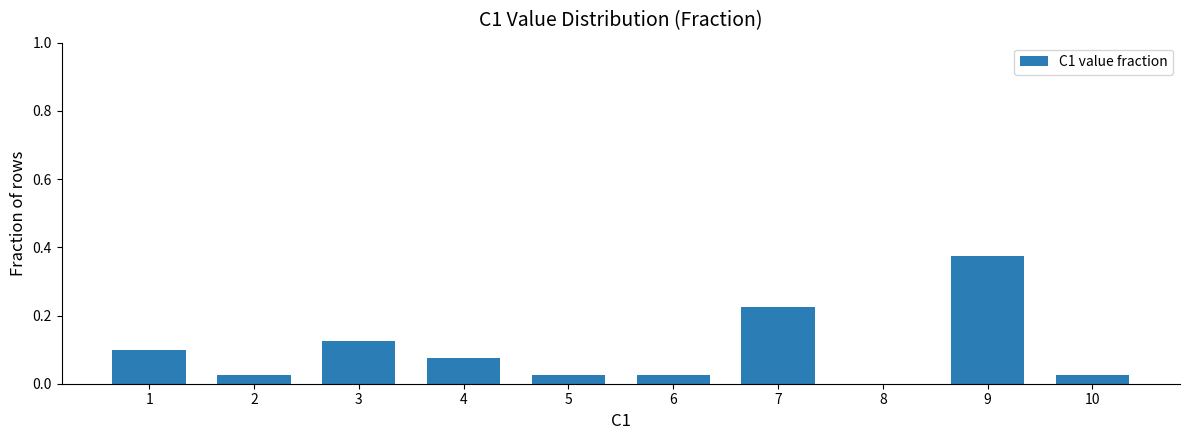

How many series are shown in this chart?

1